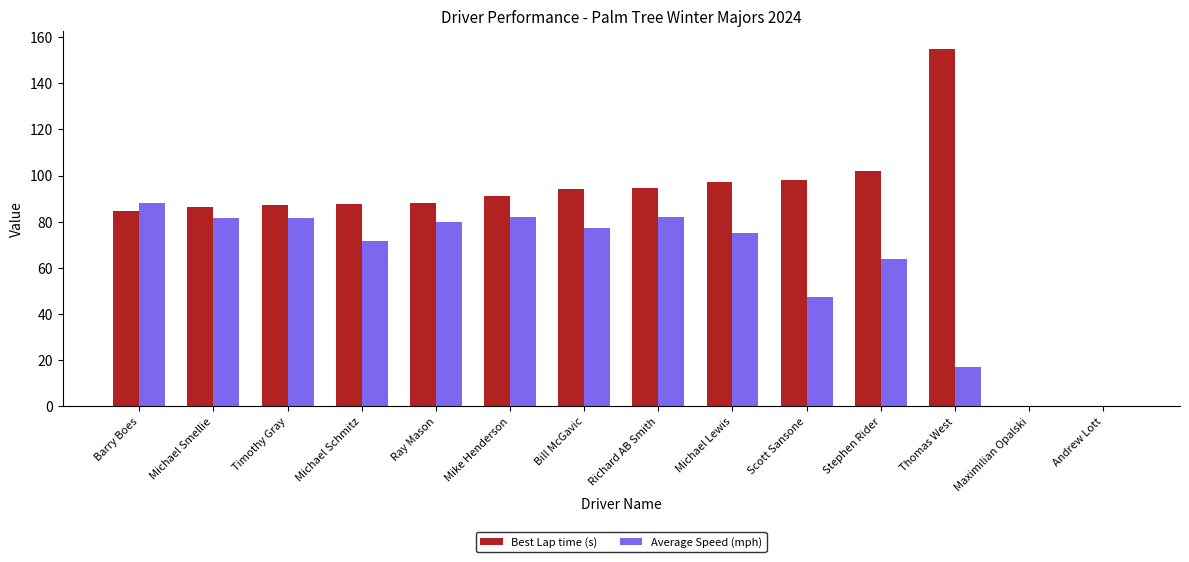

Between Stephen Rider and Andrew Lott, which series saw the biggest shift?

Best Lap time (s)